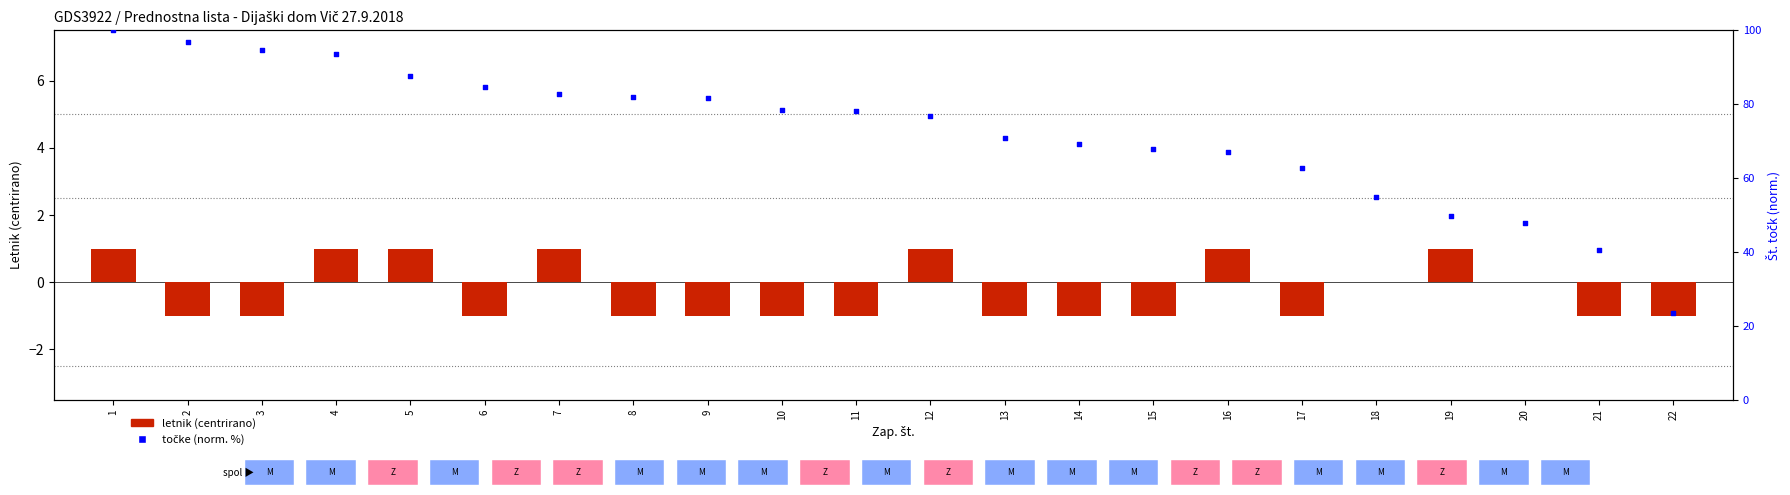

Which series contains the highest Y value?

percentile rank (točke norm)